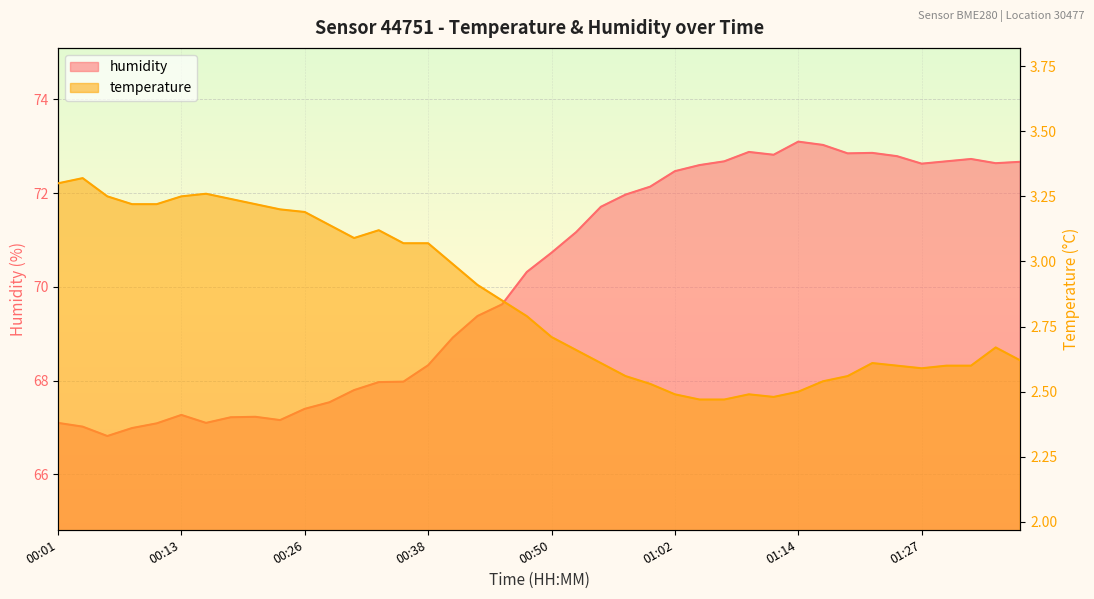

True or false: temperature has a value of 1.3 at 01:07.

False